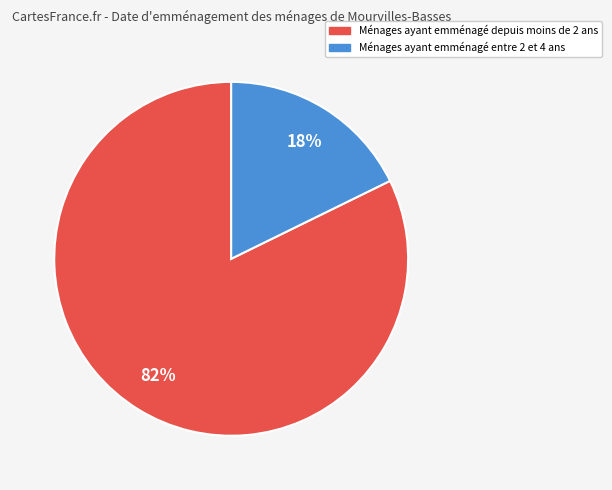

Does any single category account for the majority?

Yes